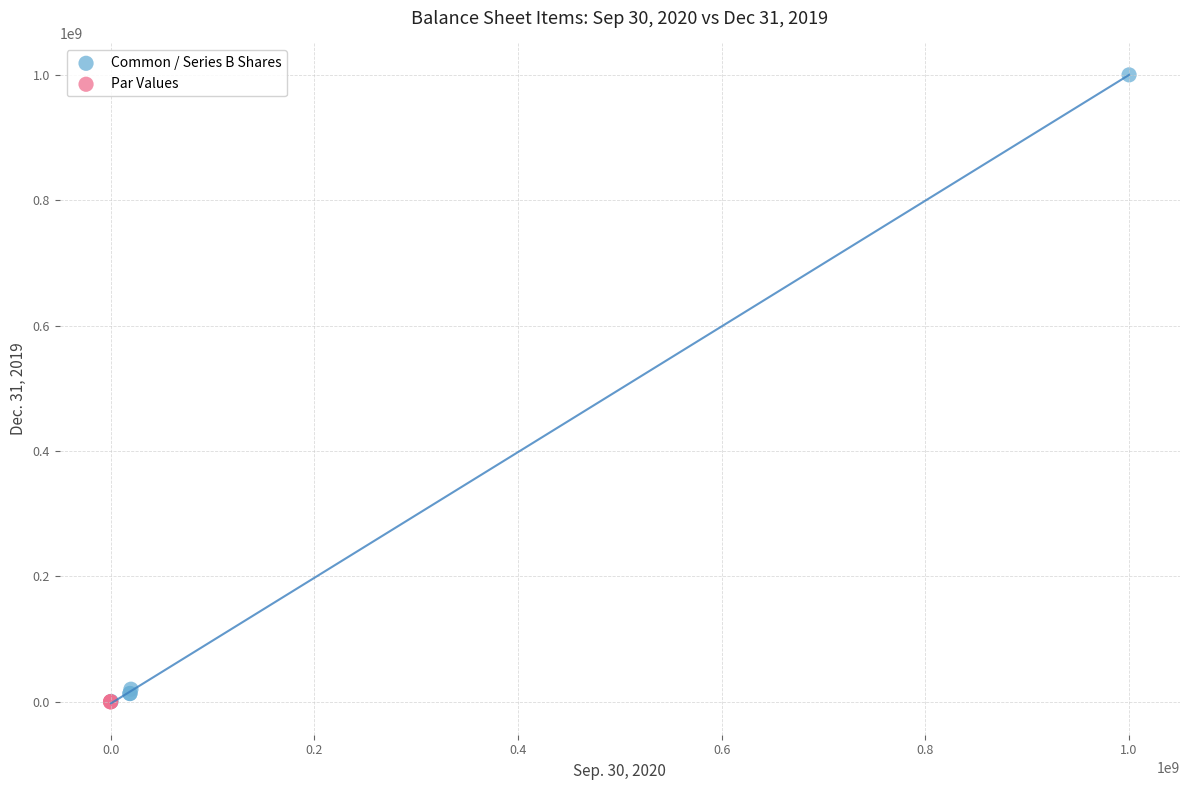

Which series contains the highest Y value?

Common / Series B Shares